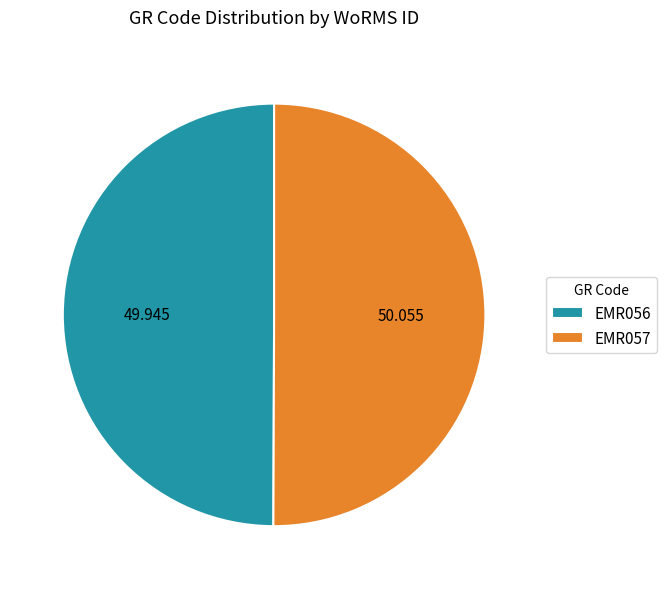

Is it true that EMR056 is 56% of the pie?

False